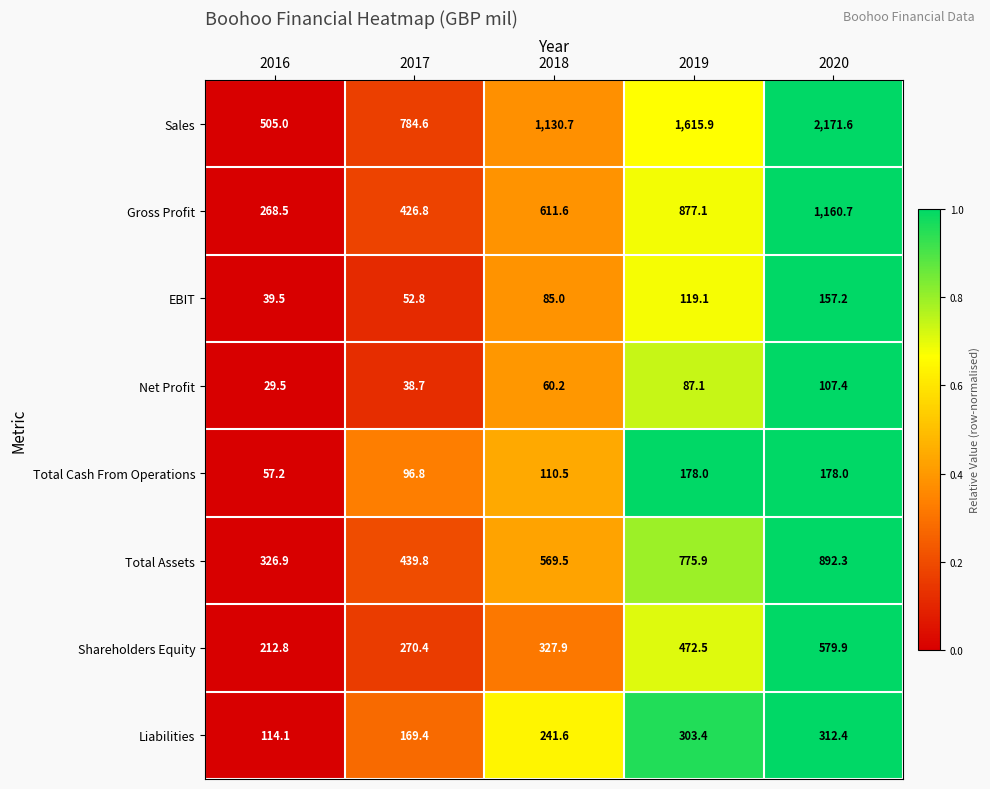

What is the difference between the second highest and minimum values in the Gross Profit series?

608.6